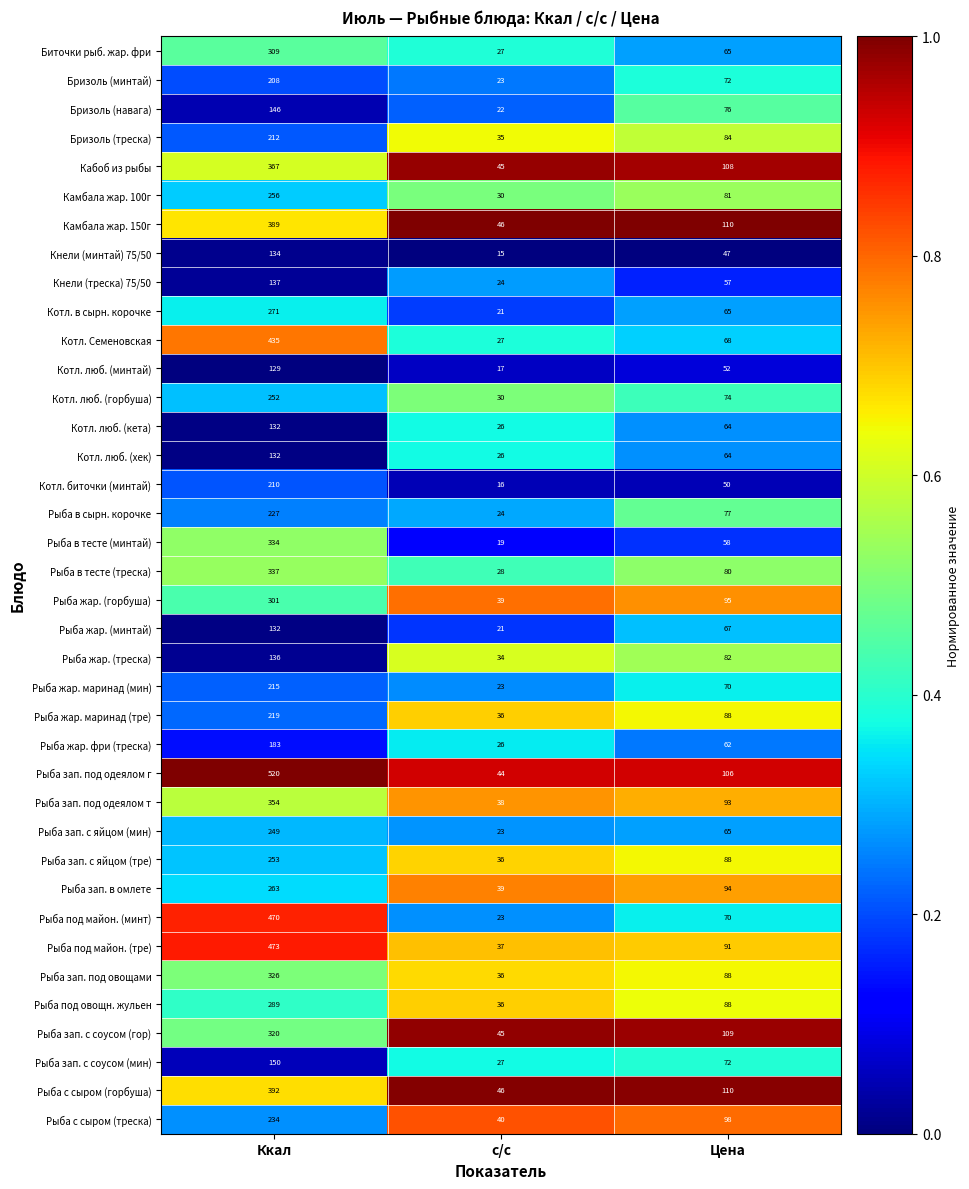

Which category has the lowest value across all series?

с/с